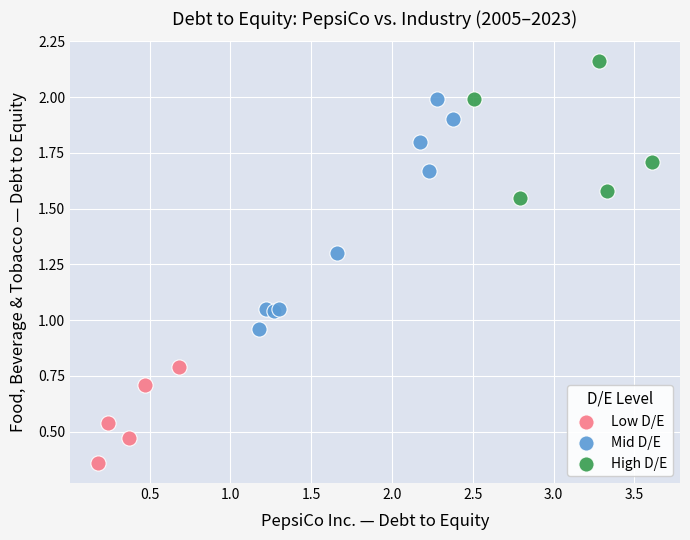

Which series has the widest spread of Y values?

Mid D/E